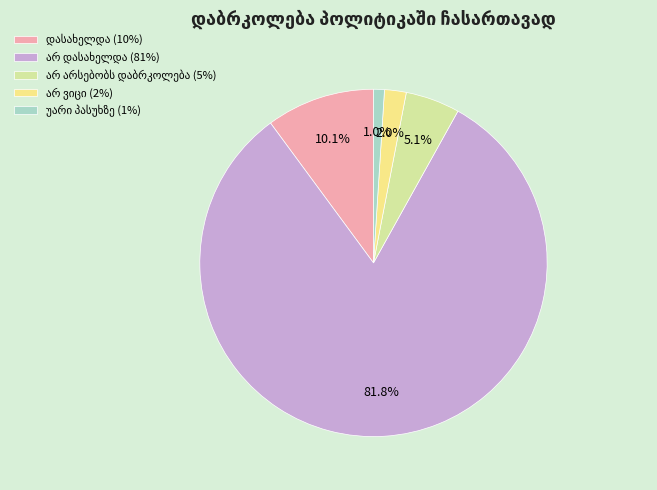

Does any single category account for the majority?

Yes